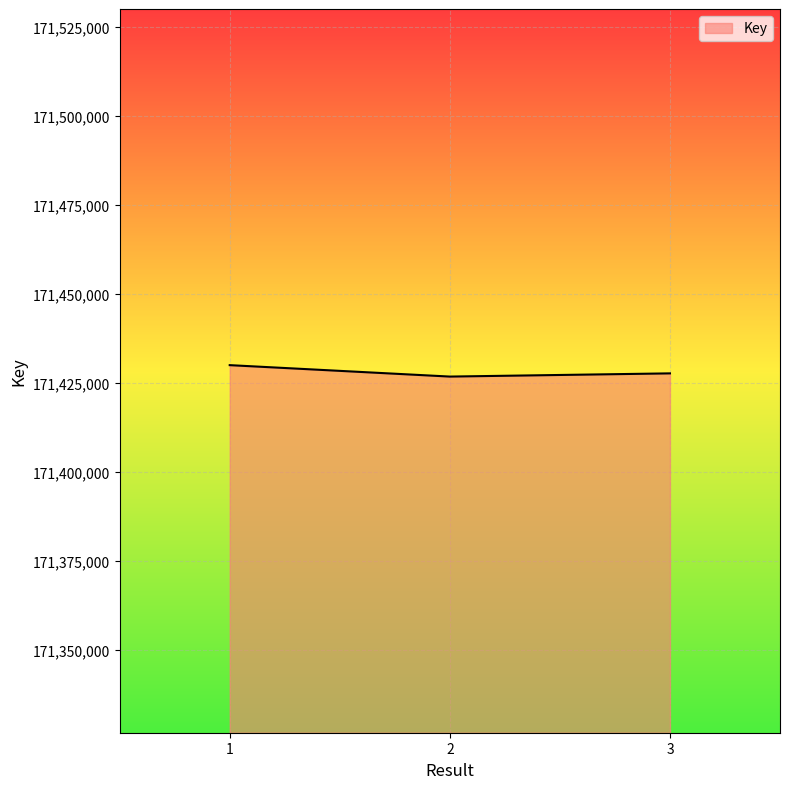

What is the ratio of the value at 1 to the value at 2?

1.0